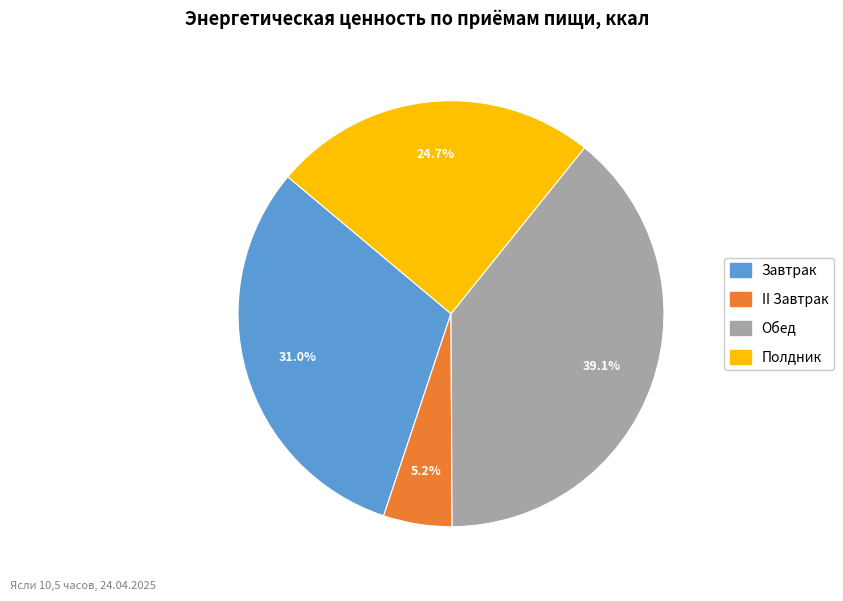

Rank the categories by value from highest to lowest.

Обед, Завтрак, Полдник, II Завтрак